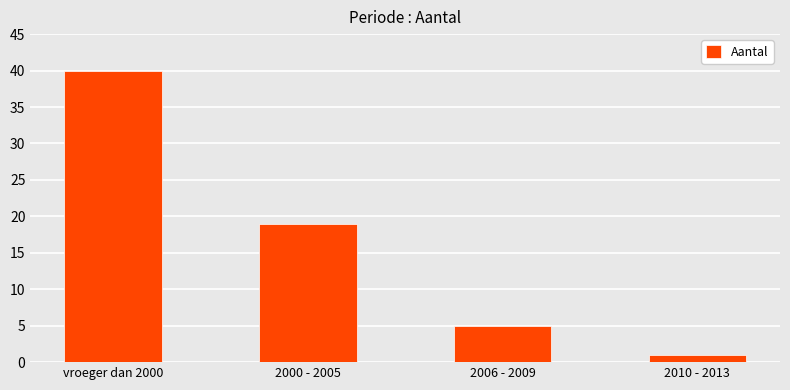

Between 2006 - 2009 and 2000 - 2005, which is larger?

2000 - 2005